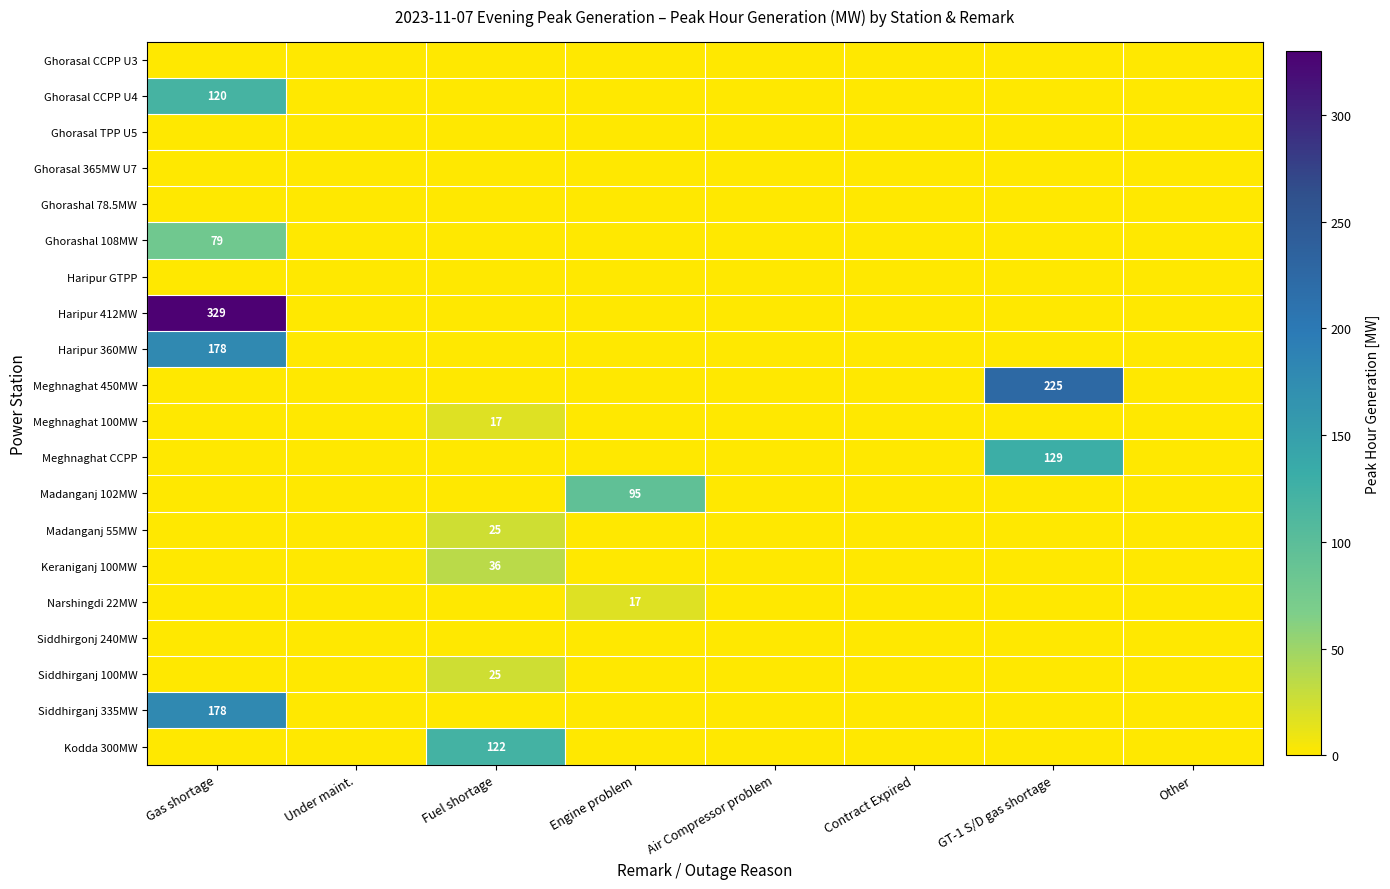

Rank the series at Air Compressor problem from lowest to highest value.

Ghorasal CCPP U3, Ghorasal CCPP U4, Ghorasal TPP U5, Ghorasal 365MW U7, Ghorashal 78.5MW, Ghorashal 108MW, Haripur GTPP, Haripur 412MW, Haripur 360MW, Meghnaghat 450MW, Meghnaghat 100MW, Meghnaghat CCPP, Madanganj 102MW, Madanganj 55MW, Keraniganj 100MW, Narshingdi 22MW, Siddhirgonj 240MW, Siddhirganj 100MW, Siddhirganj 335MW, Kodda 300MW